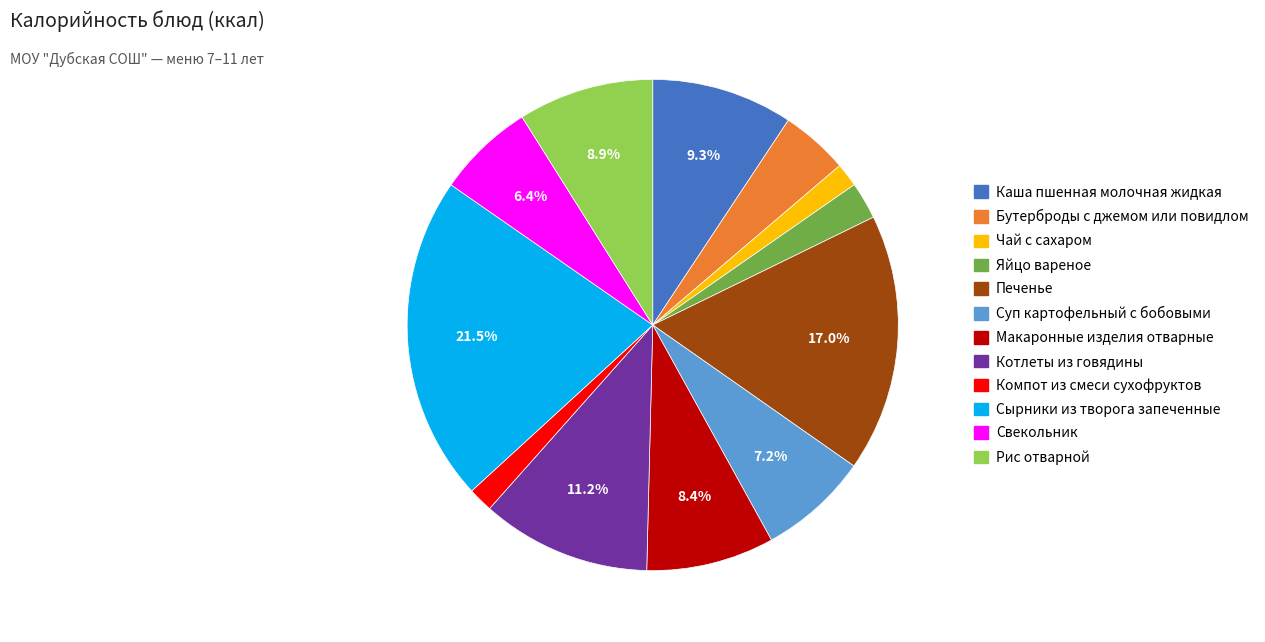

Do Компот из смеси сухофруктов and Суп картофельный с бобовыми together represent more than half of the pie?

No